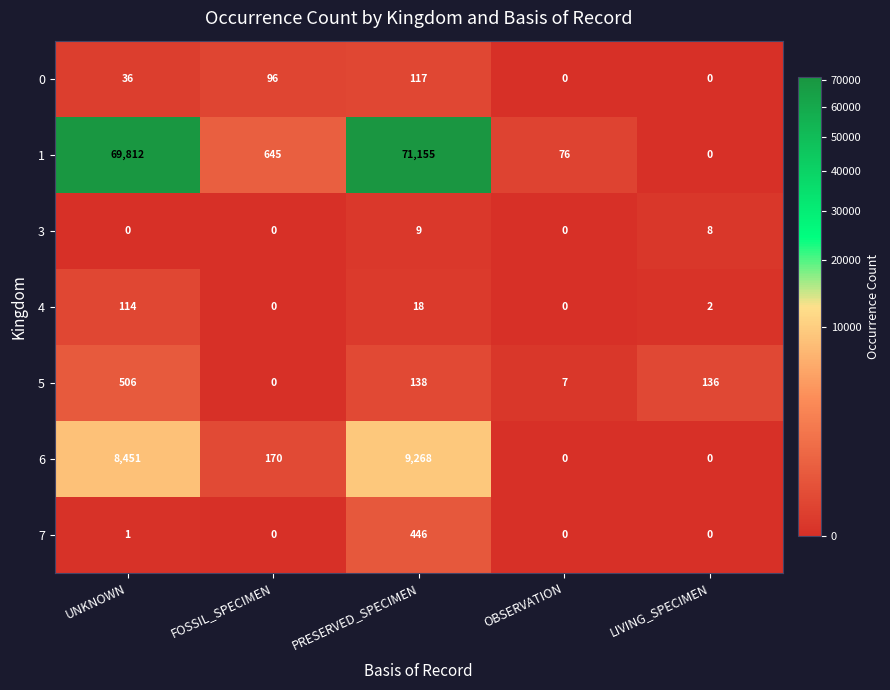

What is the total value across all series at UNKNOWN?

78920